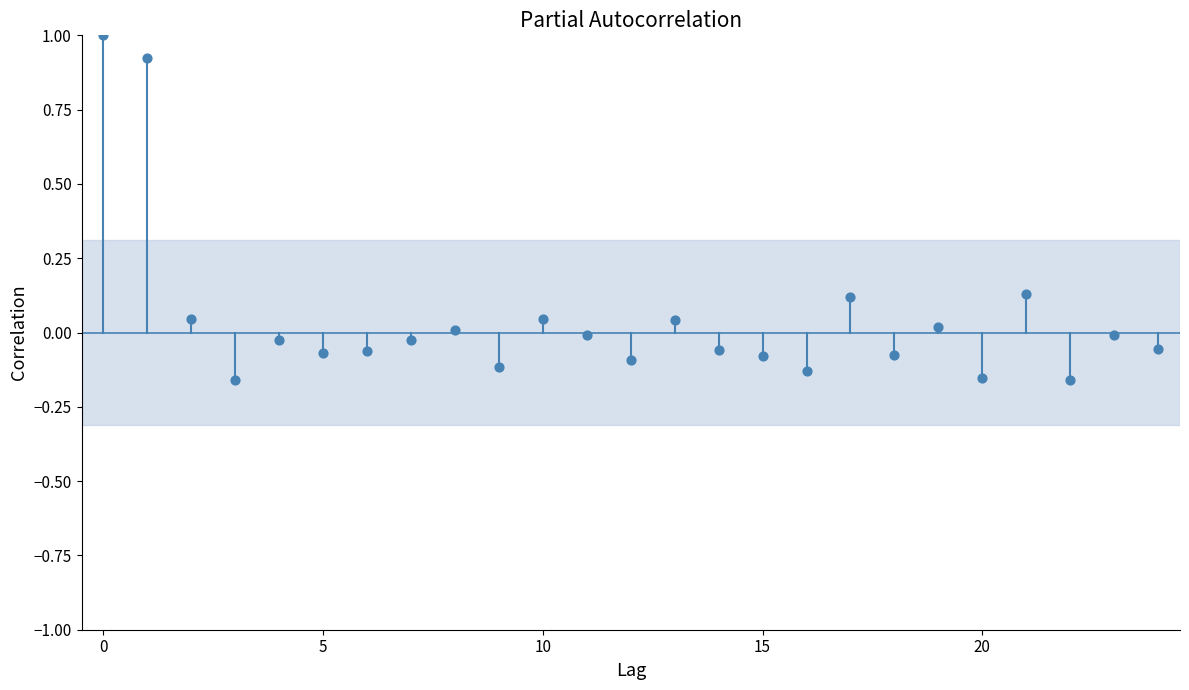

What is the range of Y values (max minus min)?

1.2